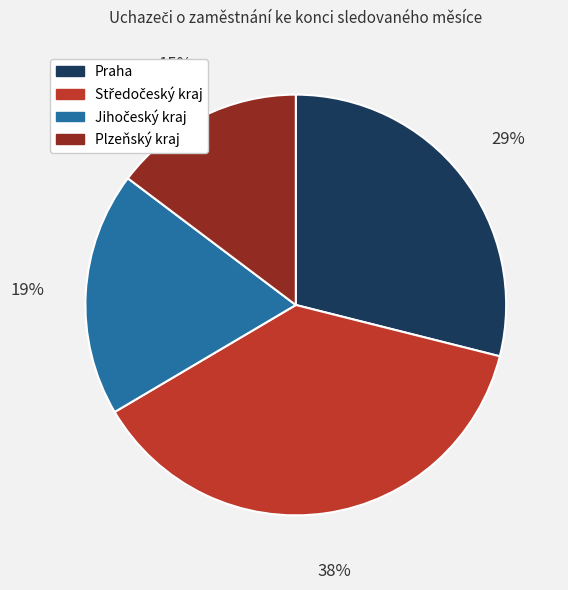

Which has a higher value, Plzeňský kraj or Praha?

Praha